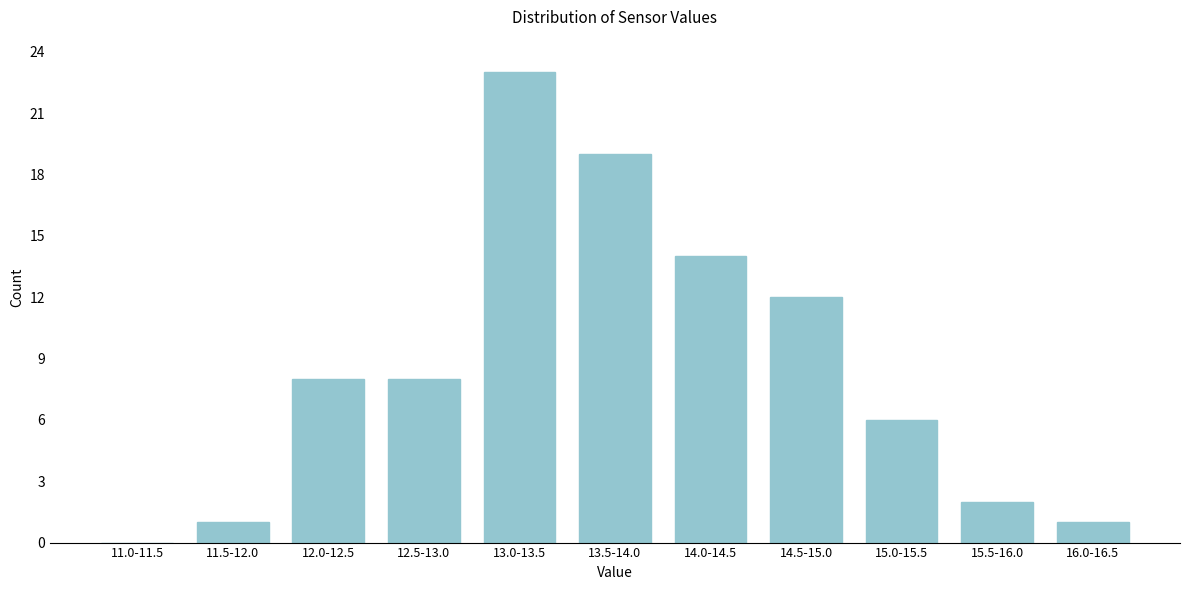

Reading left to right, list all the values displayed in this chart.

11.0-11.5=0	11.5-12.0=1	12.0-12.5=8	12.5-13.0=8	13.0-13.5=23	13.5-14.0=19	14.0-14.5=14	14.5-15.0=12	15.0-15.5=6	15.5-16.0=2	16.0-16.5=1